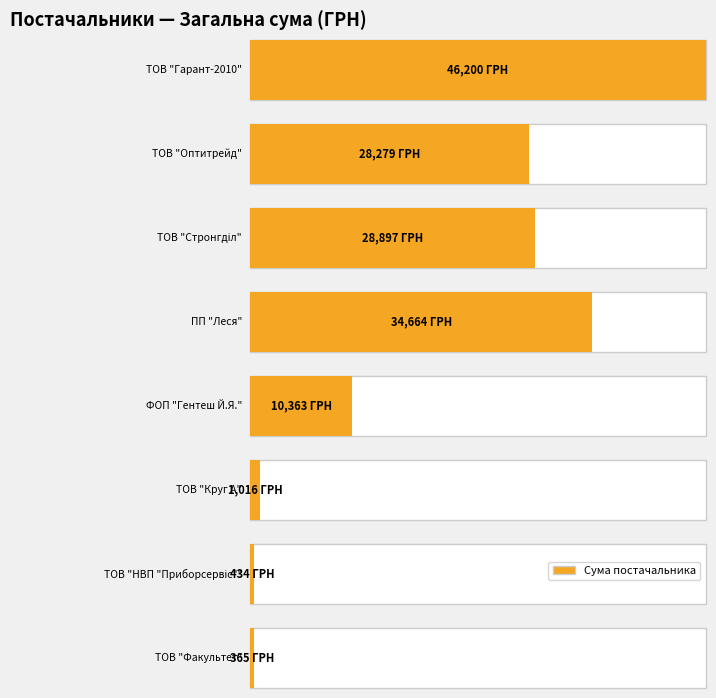

List the labels in order of value, largest first.

ТОВ "Гарант-2010", ПП "Леся", ТОВ "Стронгділ", ТОВ "Оптитрейд", ФОП "Гентеш Й.Я.", ТОВ "Круг А", ТОВ "НВП "Приборсервіс"", ТОВ "Факультет"